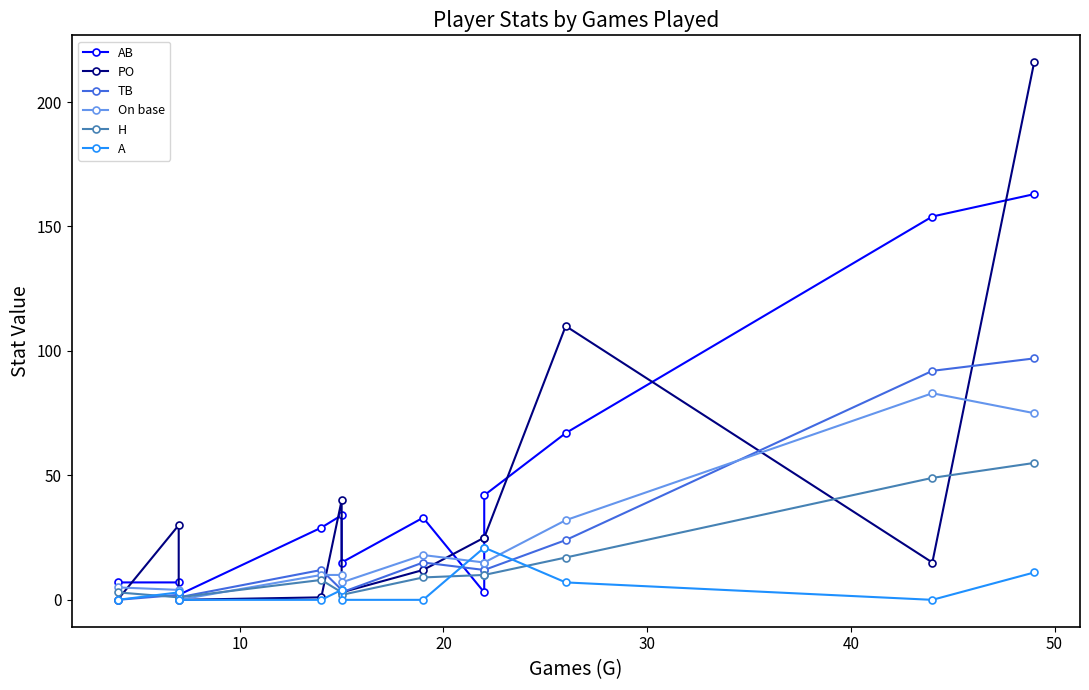

What is the difference between the maximum and minimum values in the On base series?

83